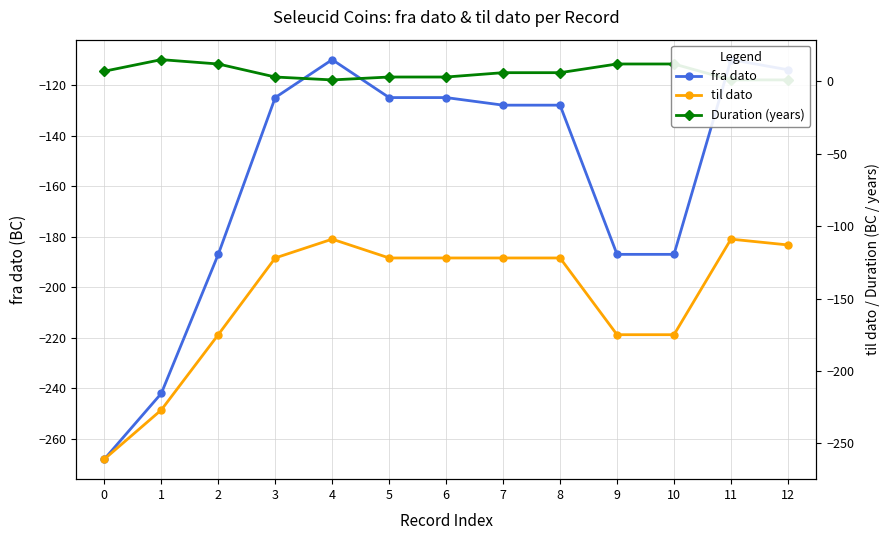

What is the value of the til dato point at the 10th from the left?

-175